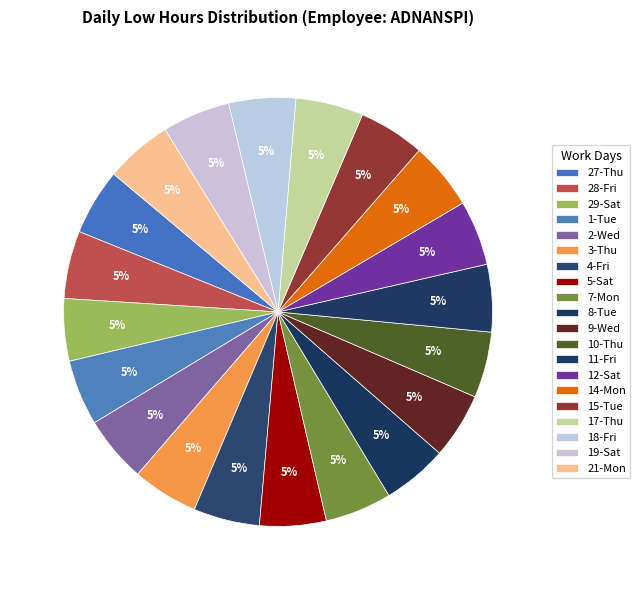

To the nearest percent, what is the combined percentage of 7-Mon and 4-Fri?

10%